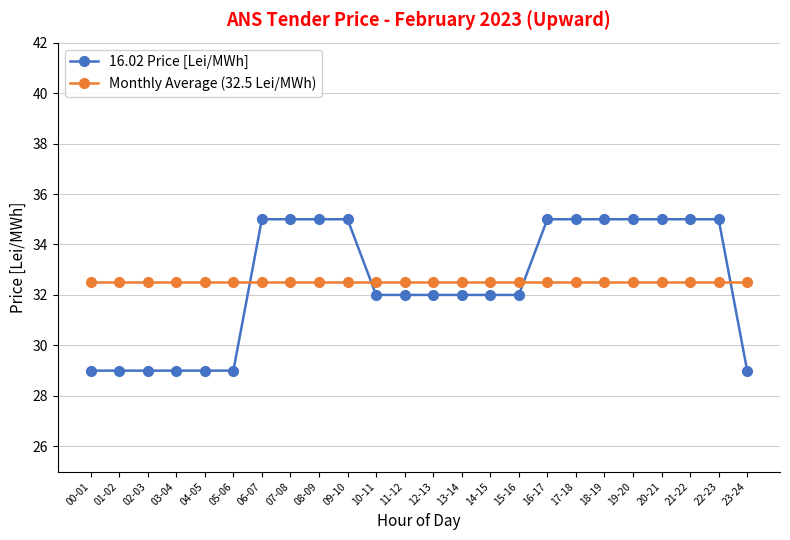

Between which two adjacent categories do Monthly Average (32.5 Lei/MWh) and 16.02 Price [Lei/MWh] first intersect?

05-06 and 06-07